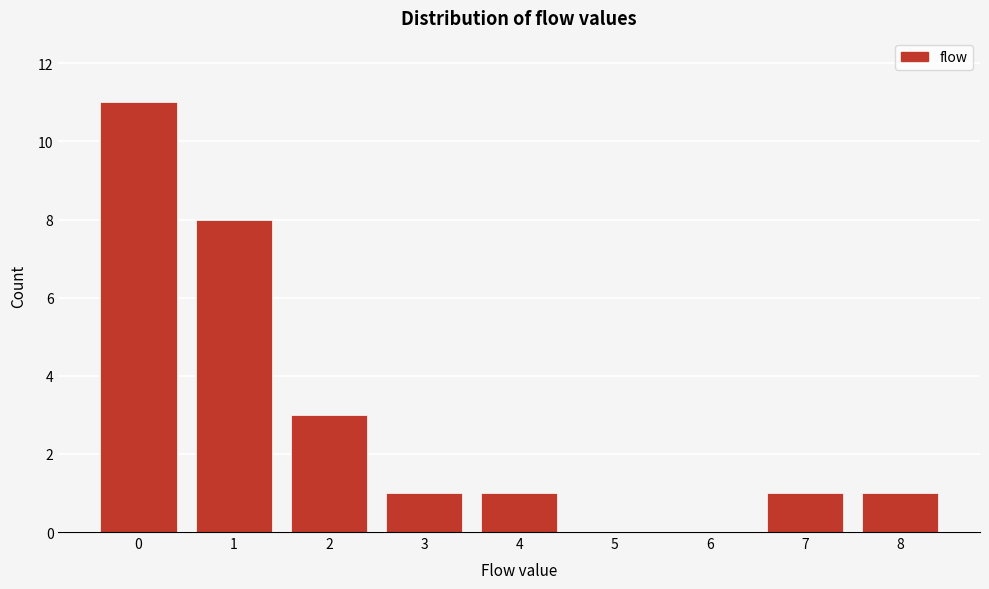

Reading left to right, what are all the values shown in this chart?

0=11	1=8	2=3	3=1	4=1	5=0	6=0	7=1	8=1